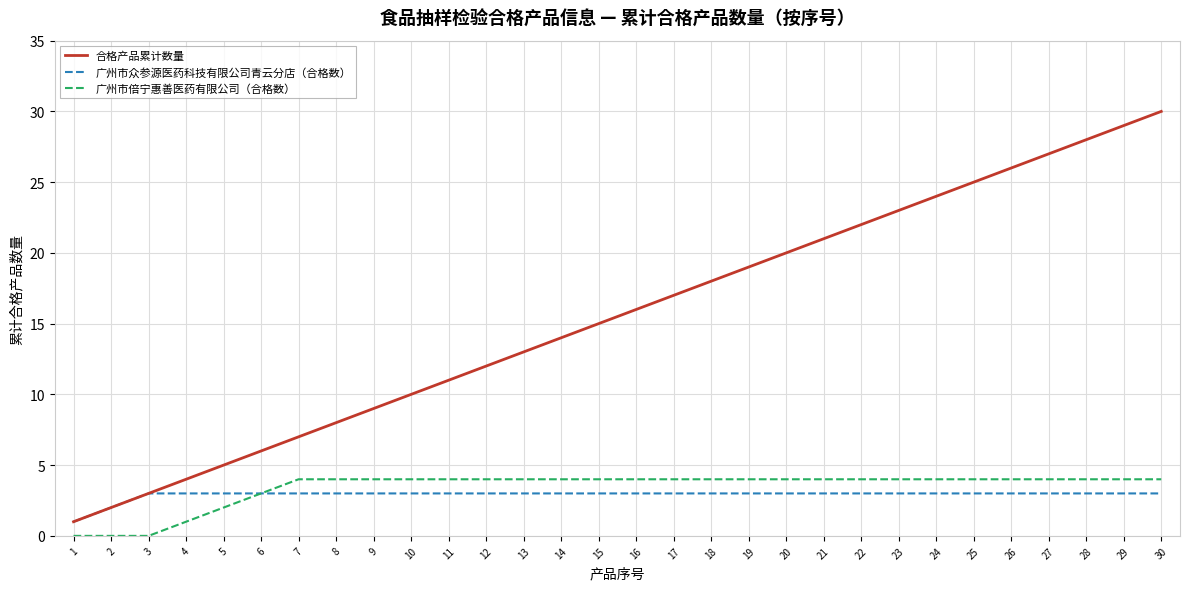

Which series has the largest total across all categories?

合格产品累计数量